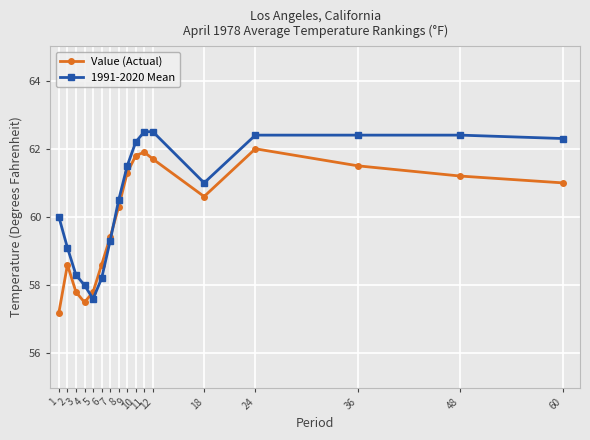

Reading left to right, what are all the values shown in this chart?

Value (Actual): 1=57.2	2=58.6	3=57.8	4=57.5	5=57.8	6=58.6	7=59.4	8=60.3	9=61.3	10=61.8	11=61.9	12=61.7	18=60.6	24=62.0	36=61.5	48=61.2	60=61.0
1991-2020 Mean: 1=60.0	2=59.1	3=58.3	4=58.0	5=57.6	6=58.2	7=59.3	8=60.5	9=61.5	10=62.2	11=62.5	12=62.5	18=61.0	24=62.4	36=62.4	48=62.4	60=62.3